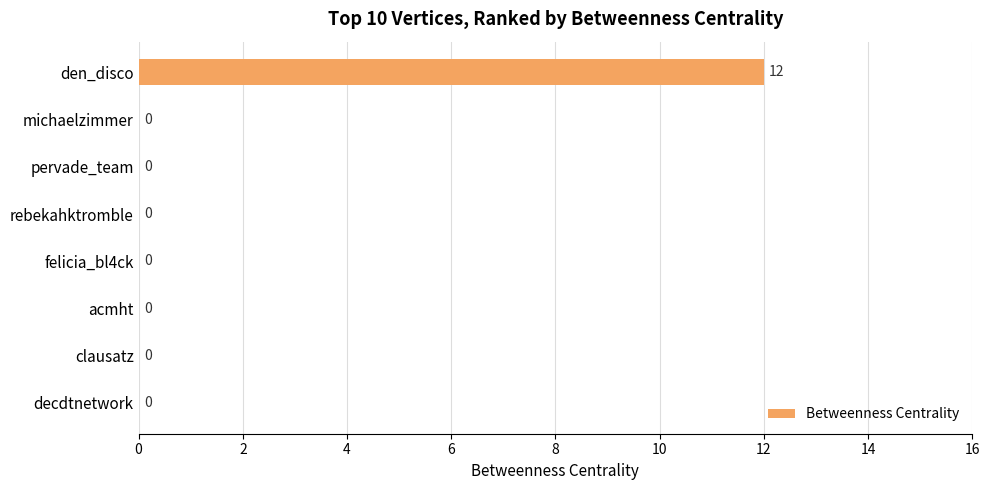

Between decdtnetwork and den_disco, which is larger?

den_disco